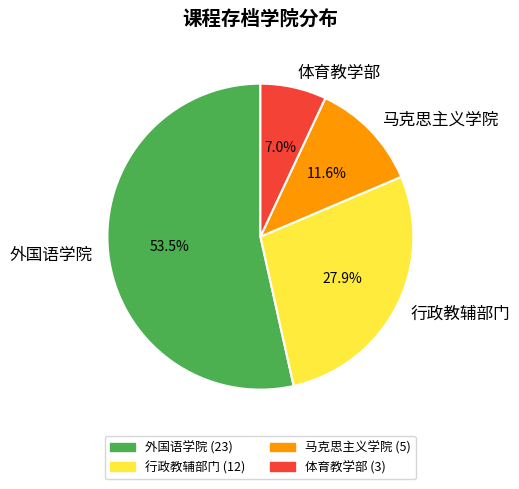

The 外国语学院 slice represents 48% of the pie. True or false?

False